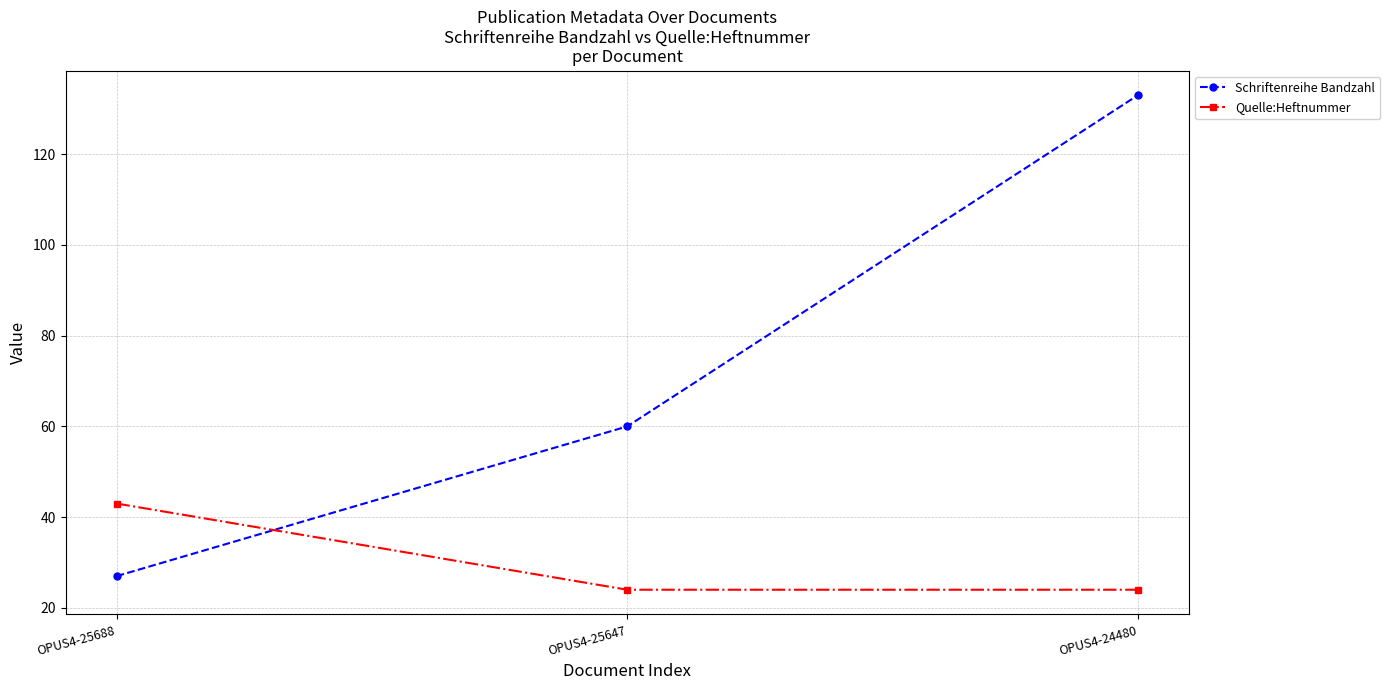

Is this an area chart (filled region under the line)?

No